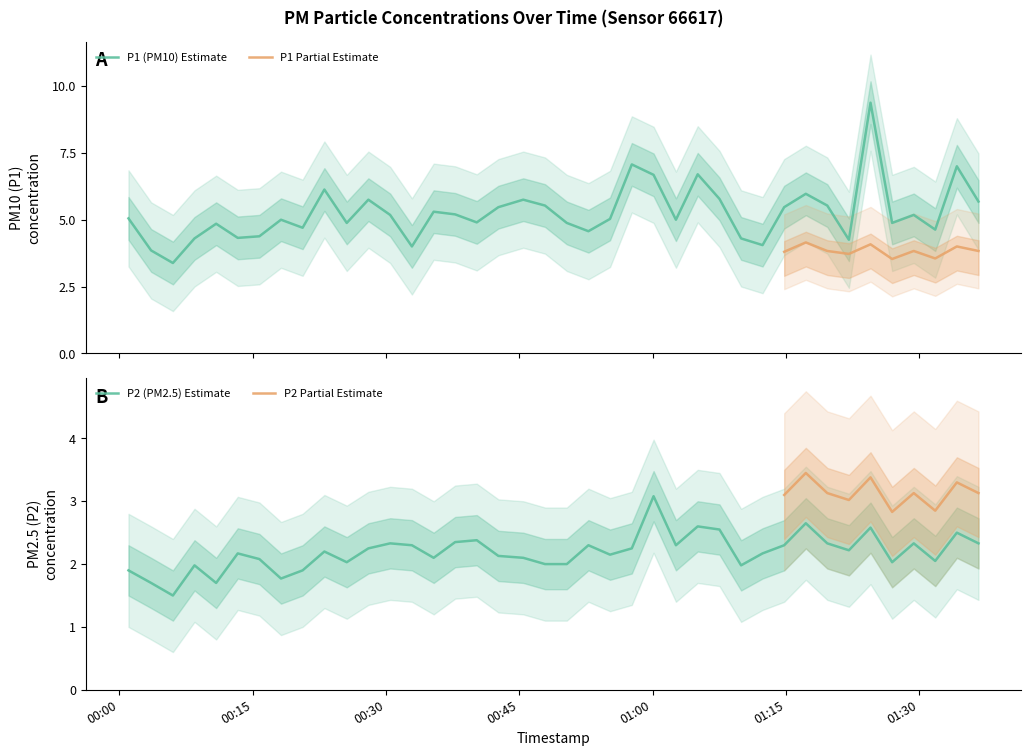

The P1 series shows 8.1 at 2022-12-18T00:45:27. True or false?

False